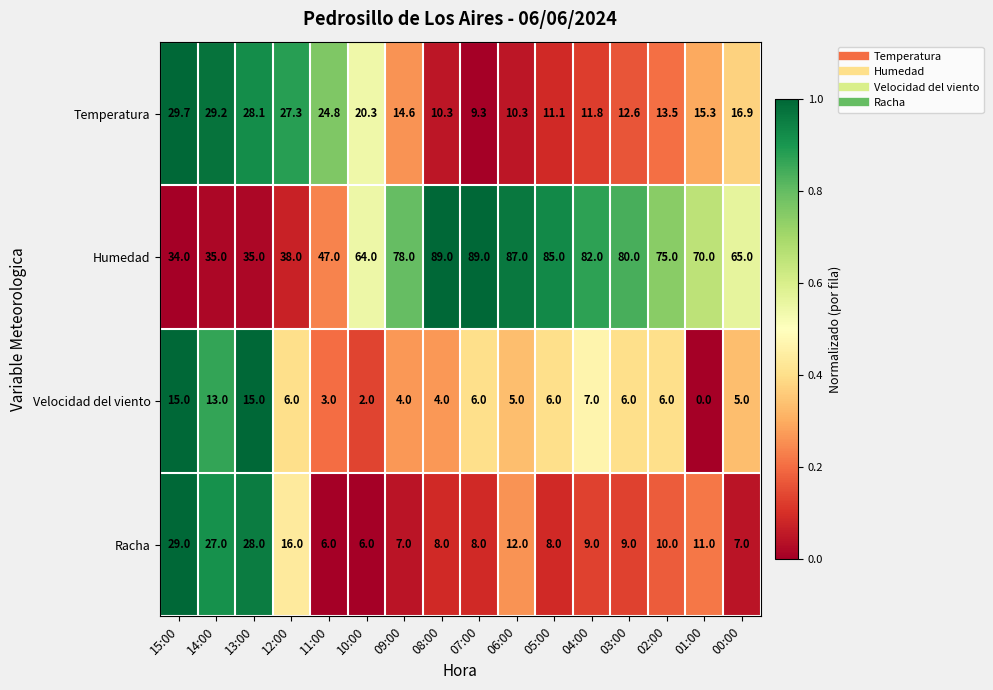

True or false: Racha has a value of 7.0 at 09:00.

True